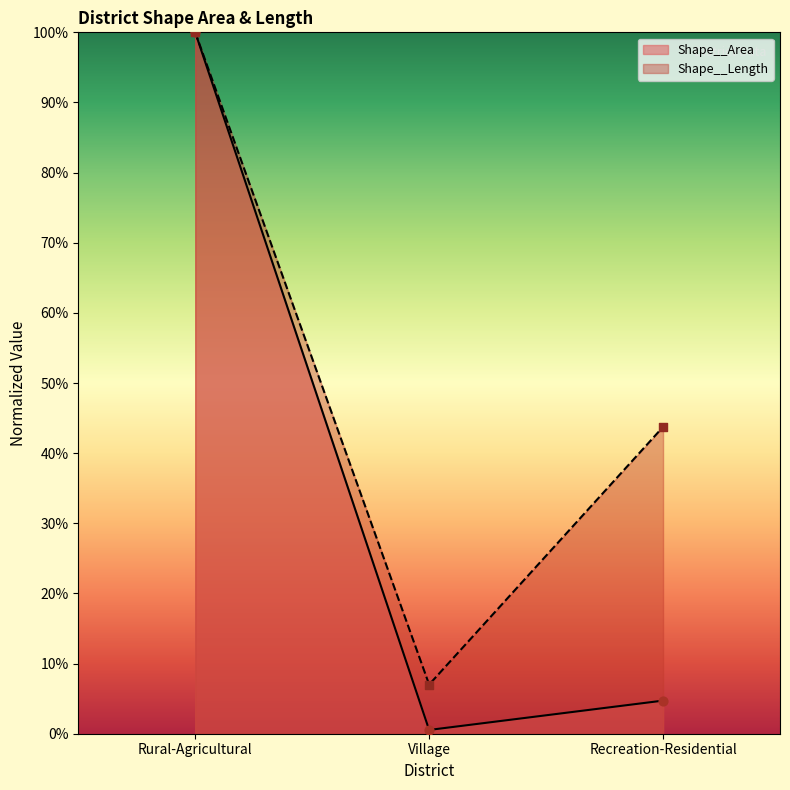

Which series has the largest Y range (max minus min)?

Shape__Area